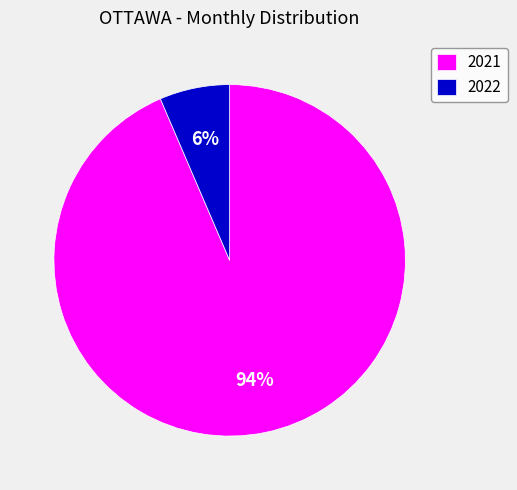

Rank the categories by value from lowest to highest.

2022, 2021